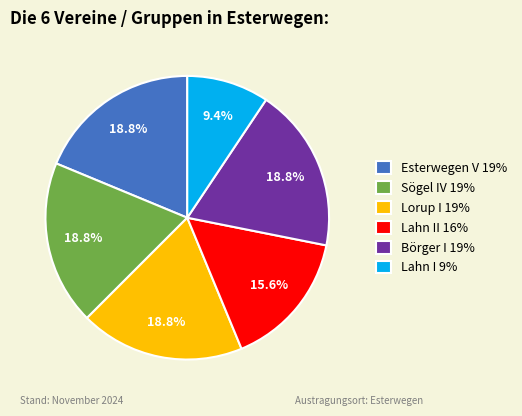

Is there a majority slice in this chart?

No